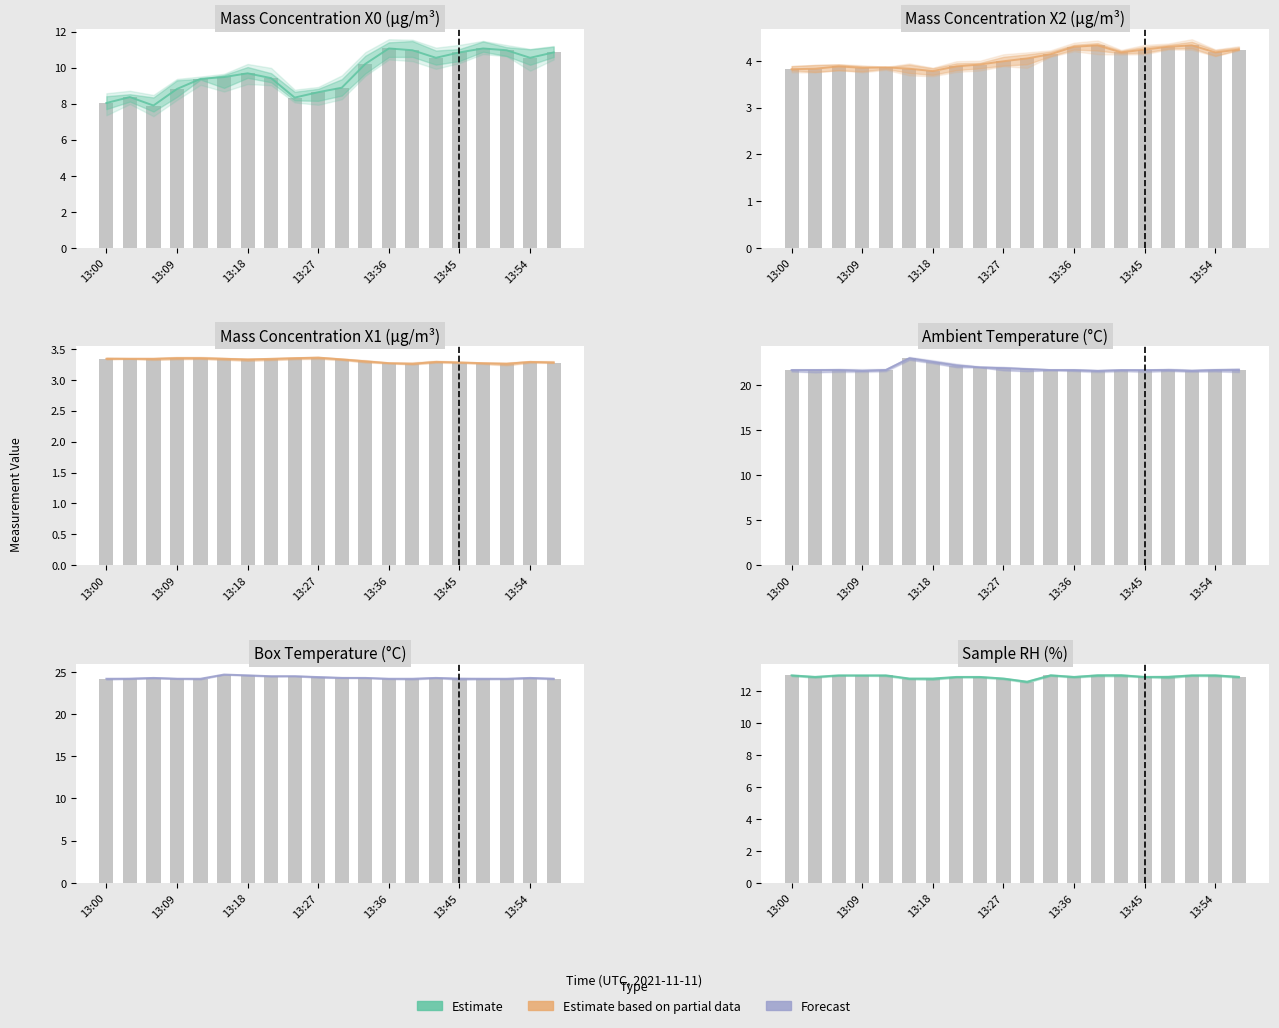

Rank the categories by Box Temp (°C) value from highest to lowest.

13:15, 13:18, 13:21, 13:24, 13:27, 13:06, 13:30, 13:33, 13:42, 13:54, 13:00, 13:03, 13:09, 13:12, 13:36, 13:39, 13:45, 13:48, 13:51, 13:57